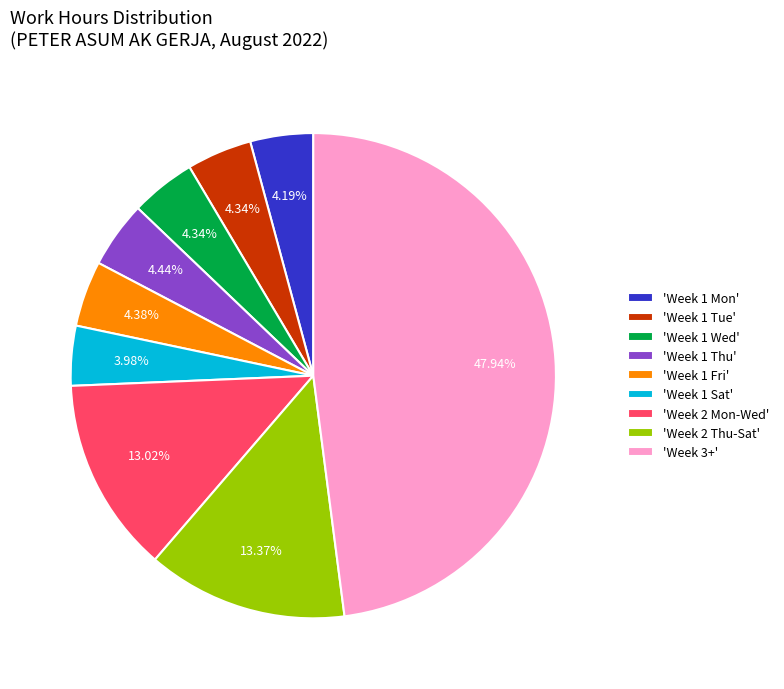

Which has a higher value, 'Week 1 Mon' or 'Week 2 Thu-Sat'?

'Week 2 Thu-Sat'